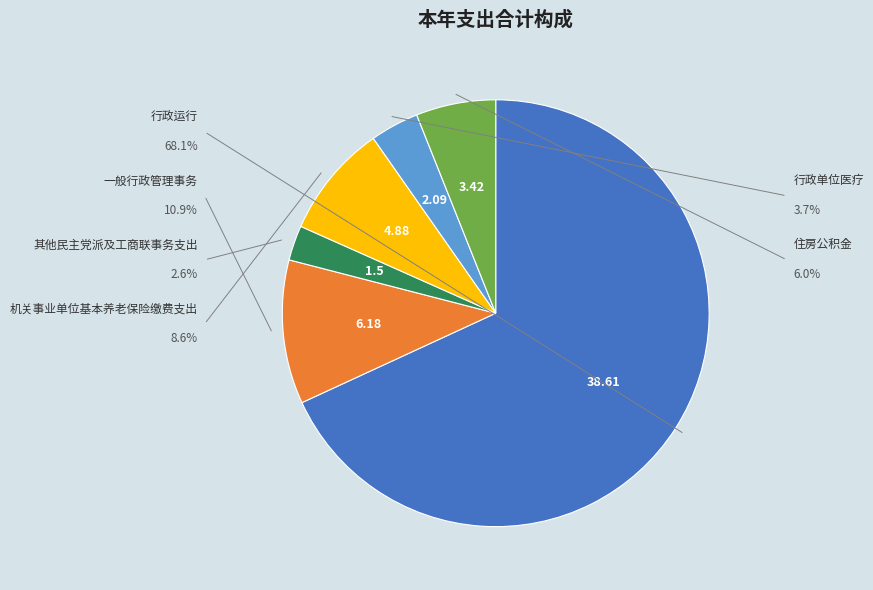

Is there any slice that represents more than half of the pie?

Yes